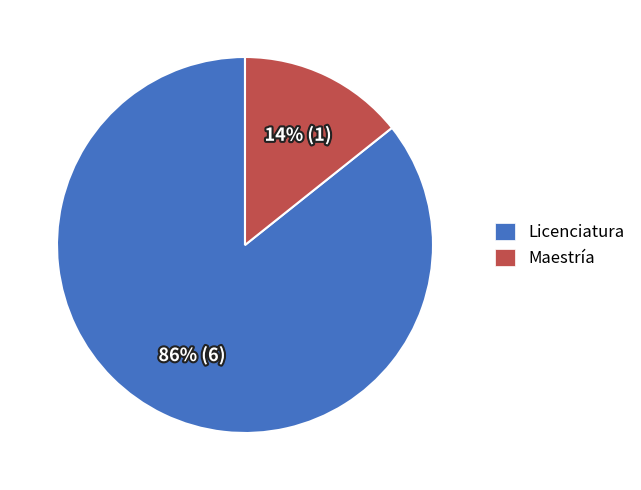

Is it true that Licenciatura is 97% of the pie?

False